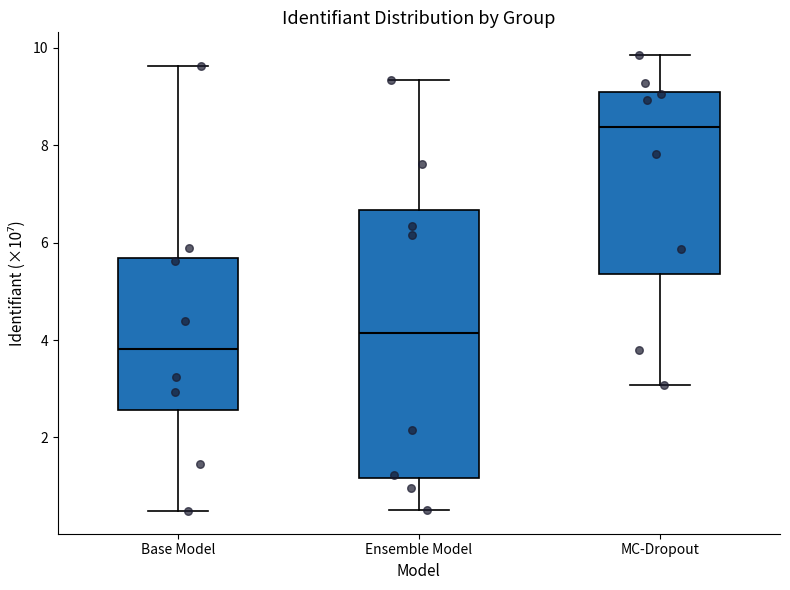

Comparing the boxes themselves (not the whiskers), which one is the tallest?

Ensemble Model